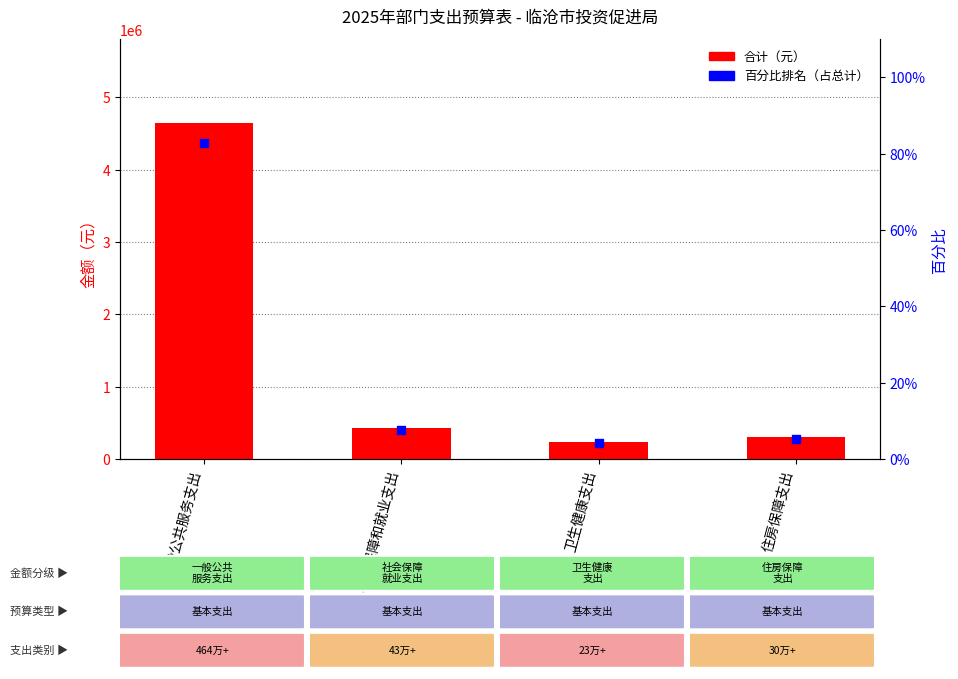

Is the value of 百分比排名 at 社会保障和就业支出 greater than the value of 合计（元） at 住房保障支出?

No